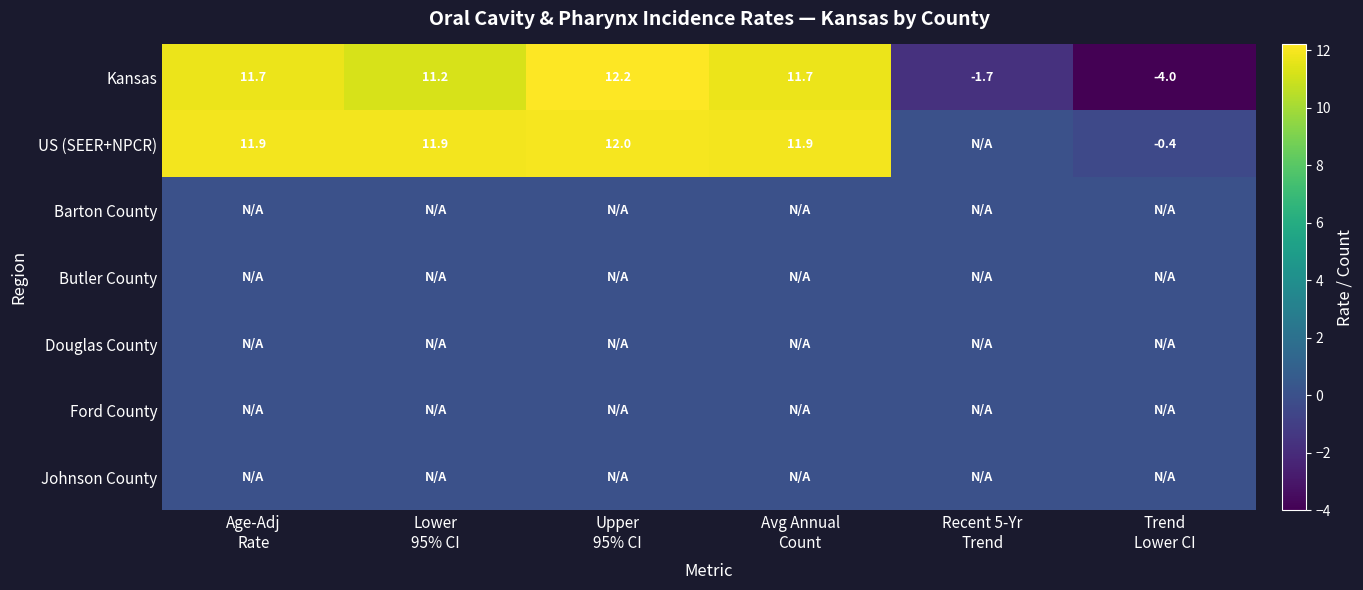

Between Upper
95% CI and Lower
95% CI, which is larger?

Upper
95% CI